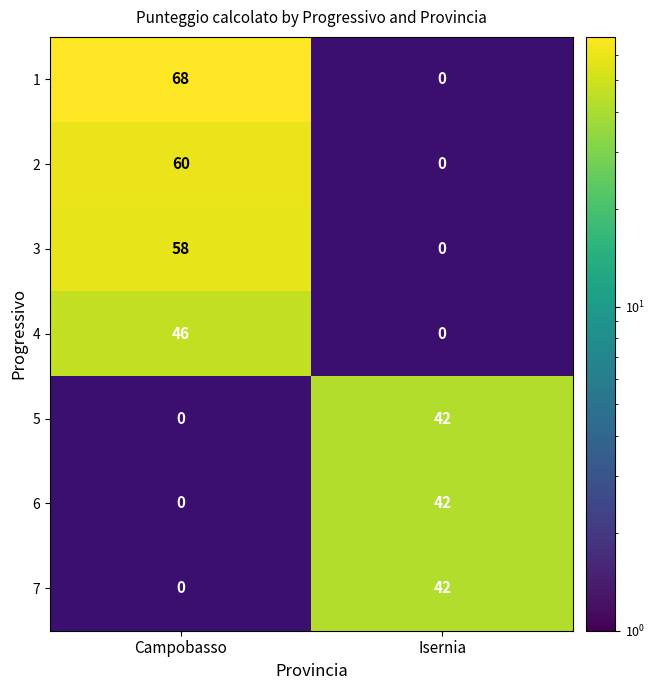

Is the value of 5 at Isernia greater than the value of 4 at Campobasso?

No